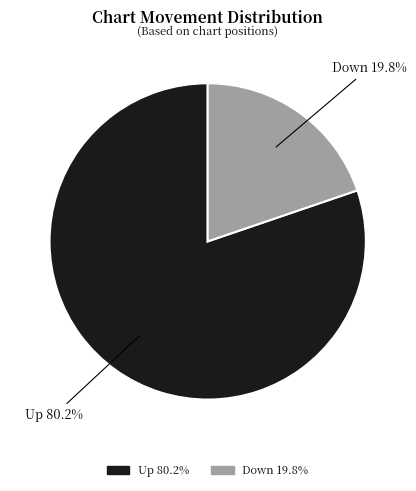

Does any single category account for the majority?

Yes